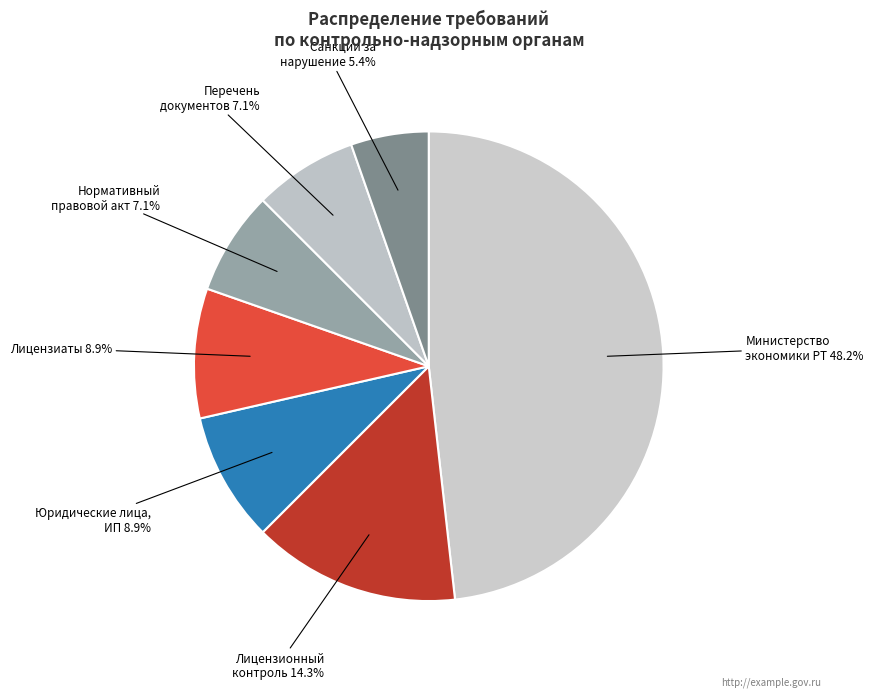

How many slices are in this pie chart?

7